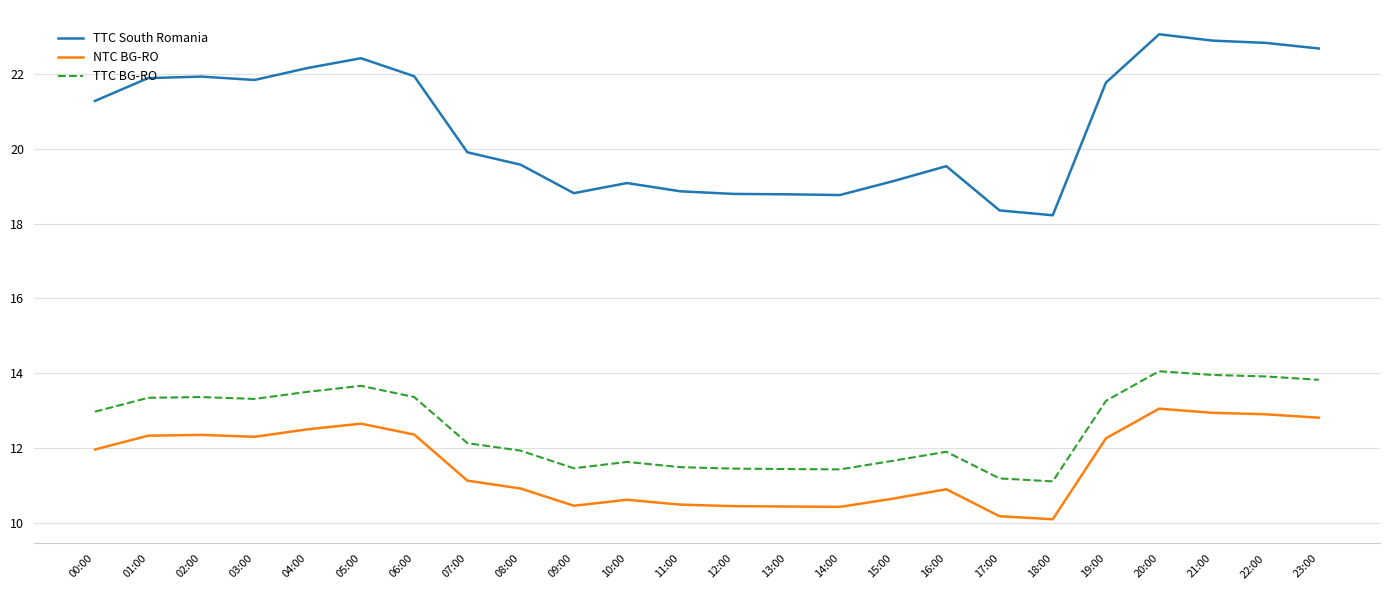

The value of TTC BG-RO at 12:00 is 18.3. True or false?

False